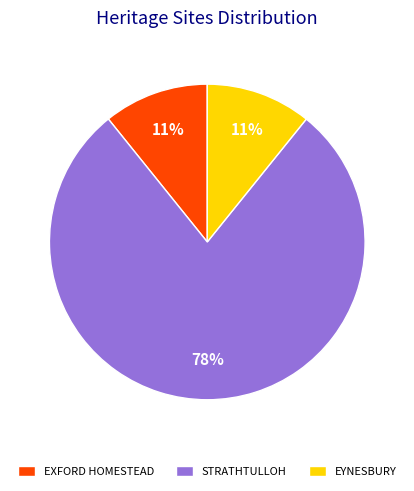

What percentage is the STRATHTULLOH slice, to the nearest percent?

78%